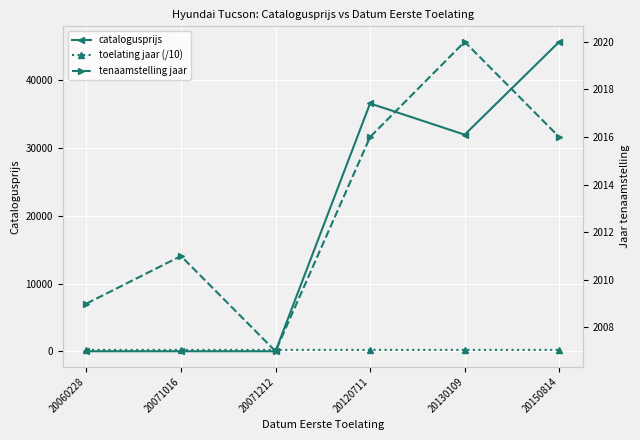

Where is tenaamstelling jaar nearest to the value 2013?

20071016